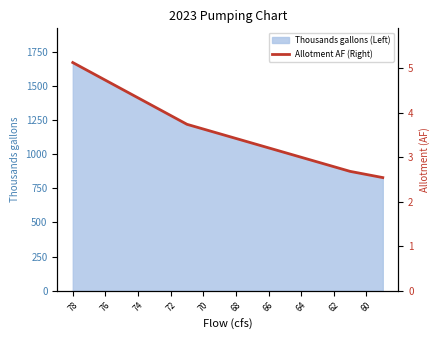

What is the average value?

3.6